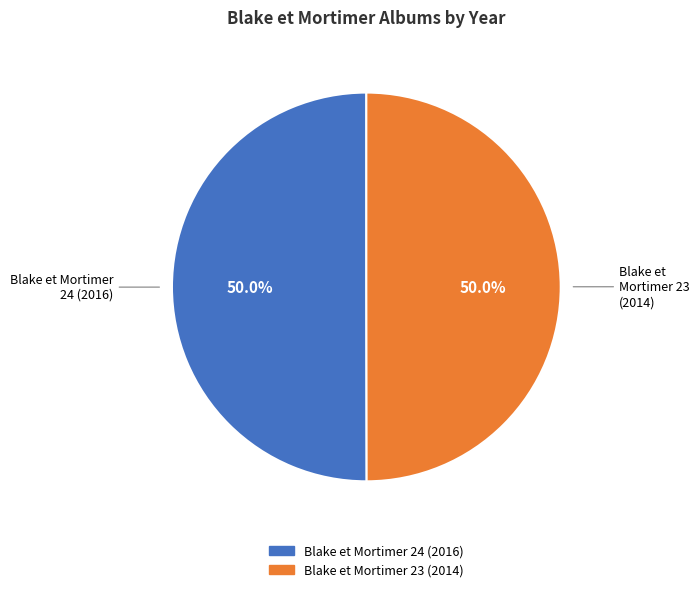

What is the ratio of the value at Blake et Mortimer 24 (2016) to the value at Blake et Mortimer 23 (2014)?

1.0